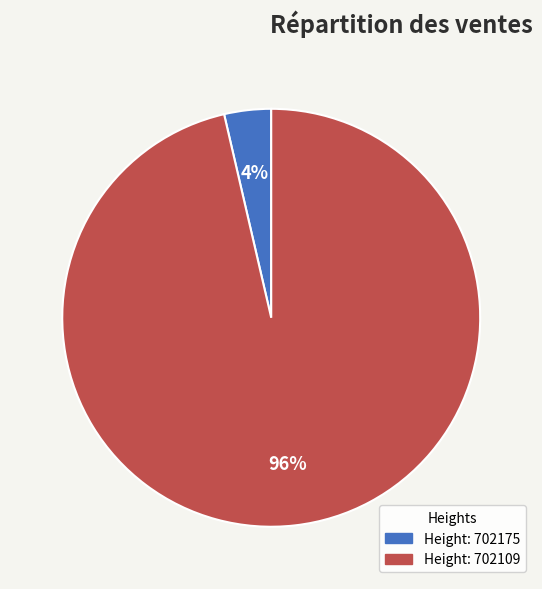

To the nearest percent, what is the average slice percentage?

50%